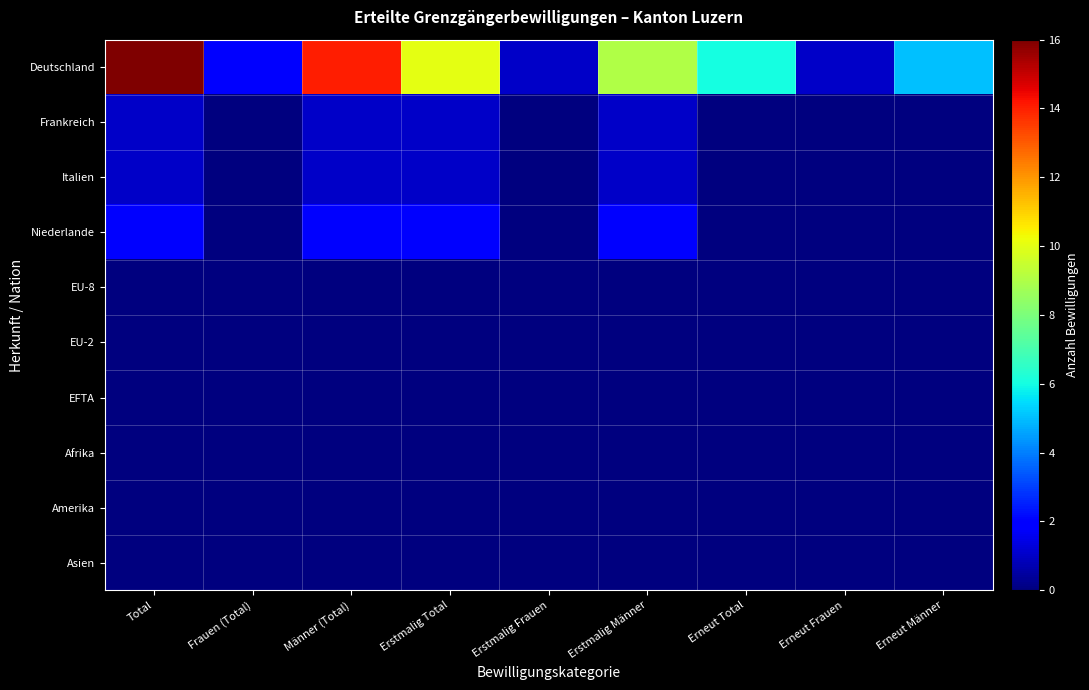

What is the spread (max minus min) of values at Total?

16